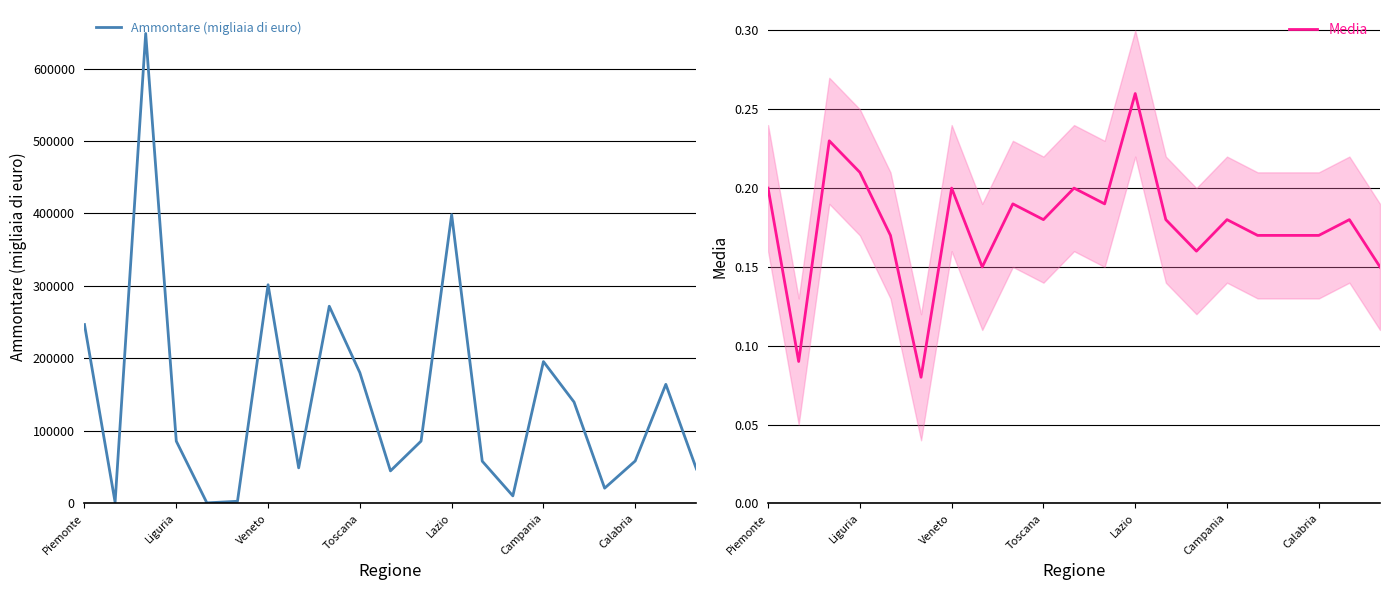

The value of Ammontare (migliaia di euro) at Lazio is 614427. True or false?

False